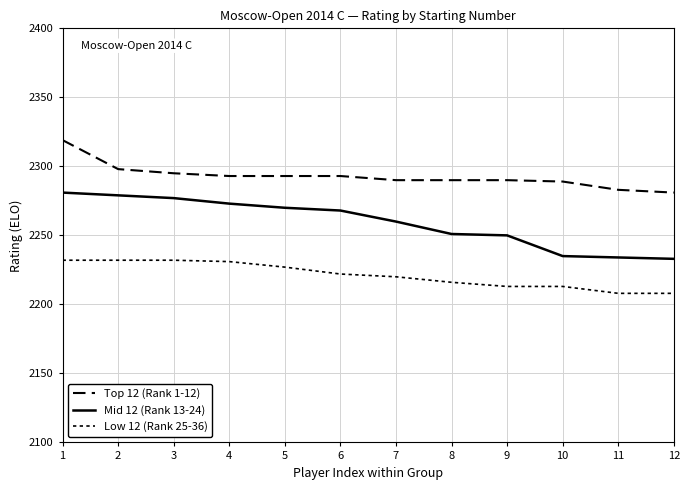

Is this an area chart (filled region under the line)?

No